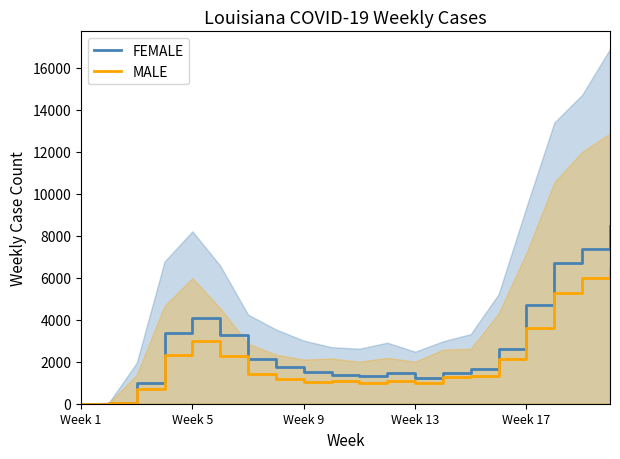

What is the highest value of the MALE series?

6431